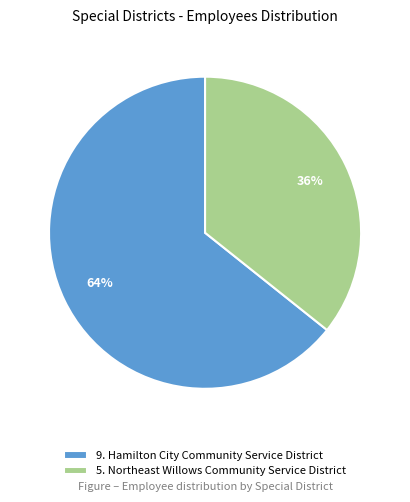

Do 5. Northeast Willows Community Service District and 9. Hamilton City Community Service District together represent more than half of the pie?

Yes